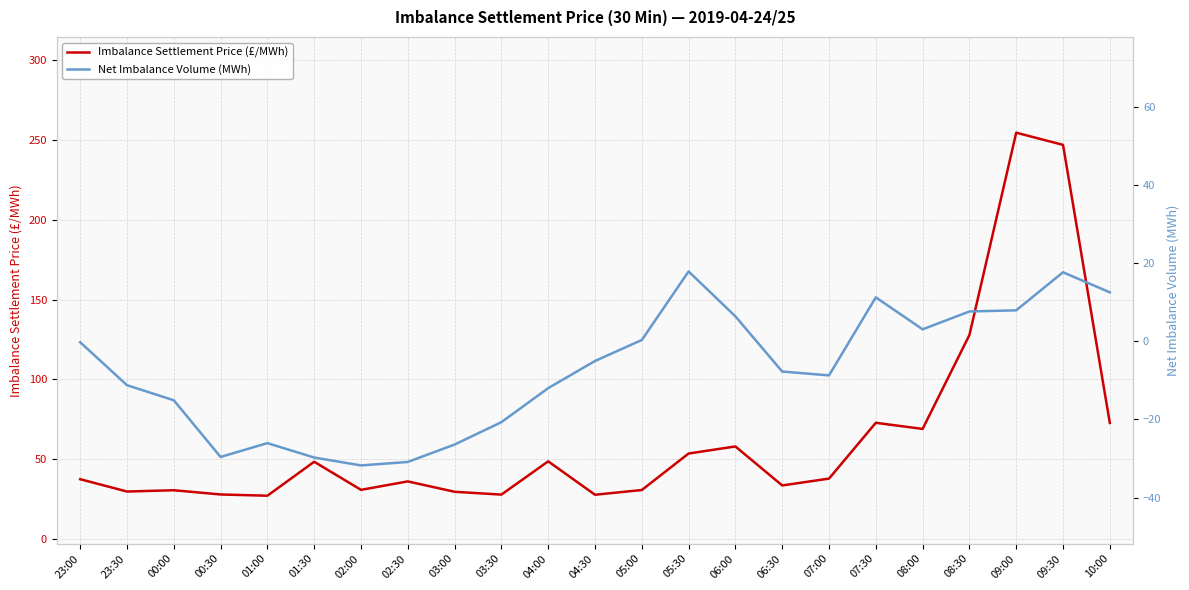

Which category has the highest value in the Imbalance Settlement Price (£/MWh) series?

09:00